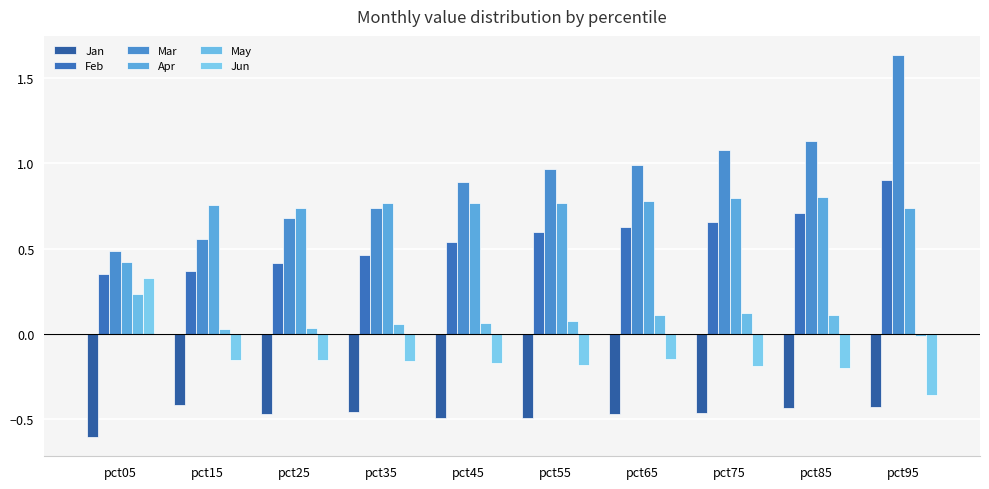

Which series changed the most between pct25 and pct75?

Mar